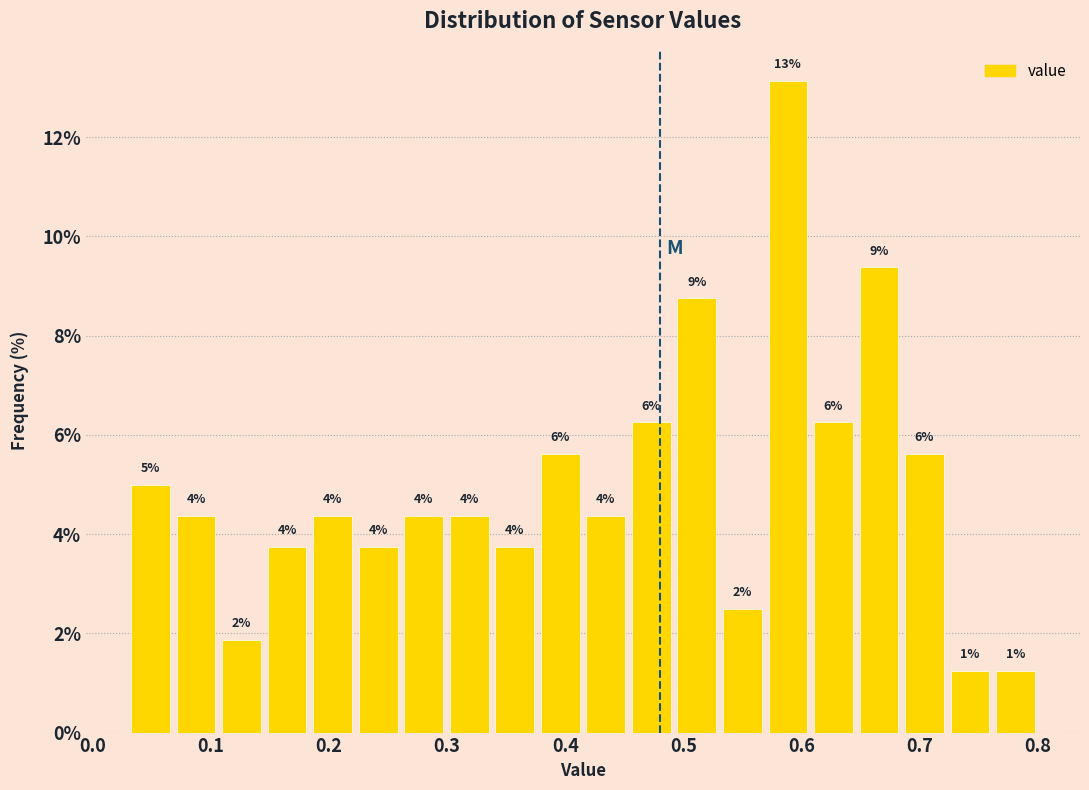

Read against the x-axis, roughly where is the centre of the tallest bar?

0.59